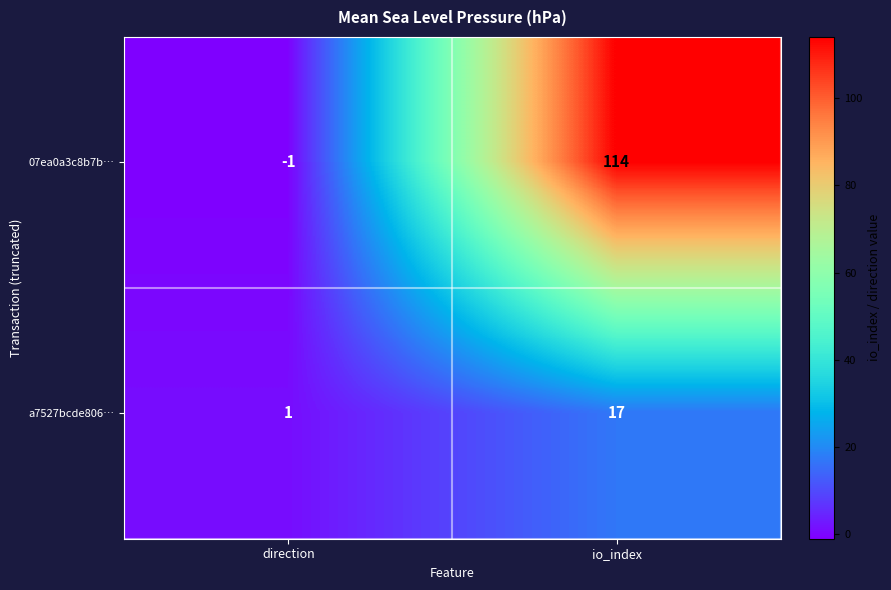

What value does the a7527bcde806… series have at io_index, to the nearest 10?

20